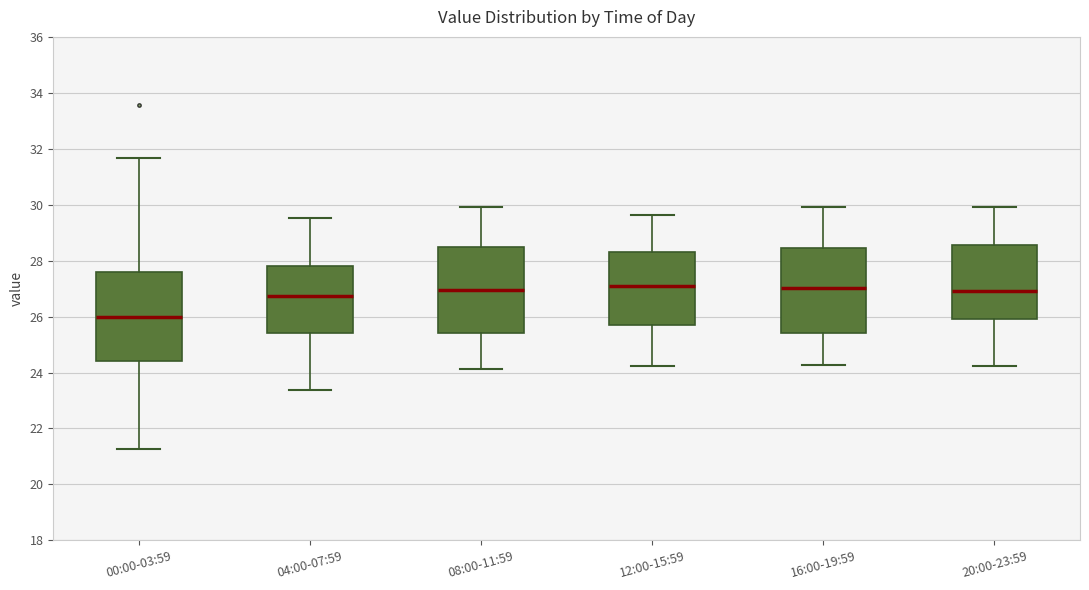

Where is the upper edge of the box for 12:00-15:59 on the y-axis? The values are not printed on the chart, so give them approximately, as read against the axis.

28.2